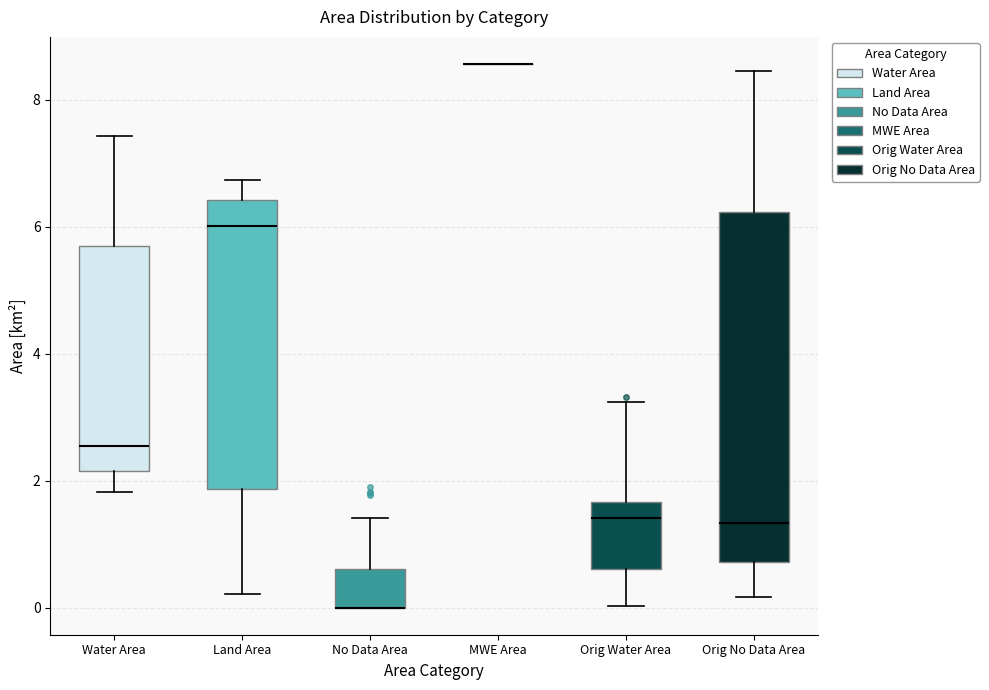

Comparing the boxes themselves (not the whiskers), which one is the tallest?

Orig No Data Area